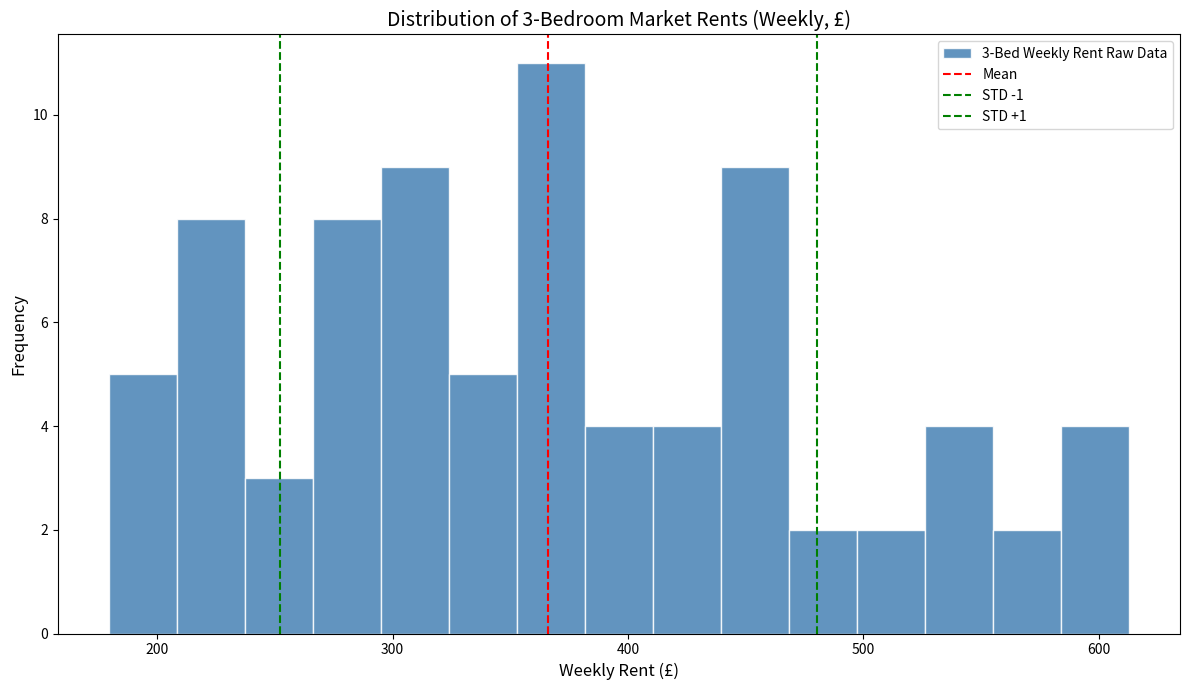

Read against the x-axis, roughly where is the centre of the tallest bar?

370